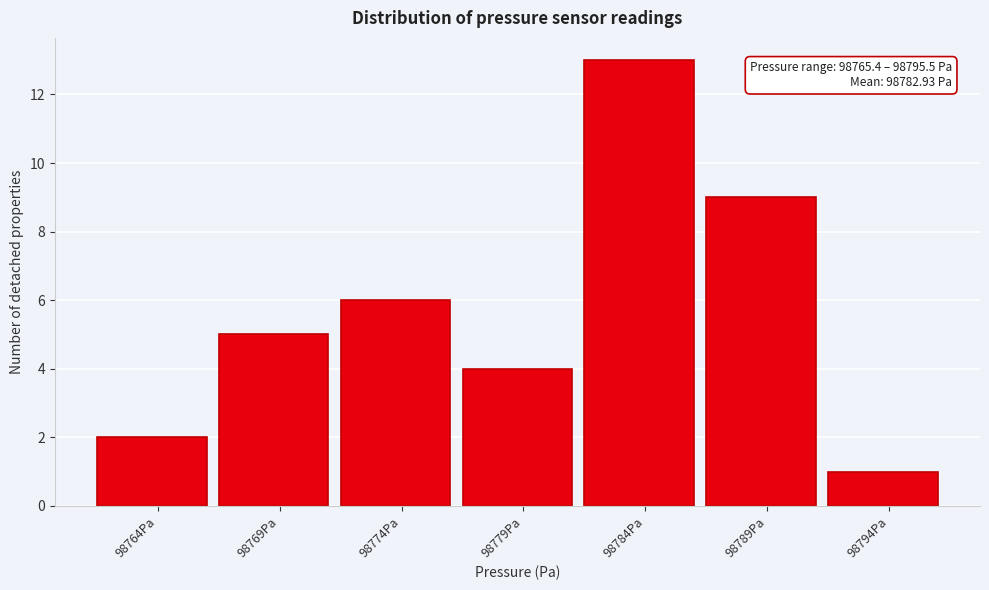

Reading right to left, extract all data points from this chart.

98794Pa=1	98789Pa=9	98784Pa=13	98779Pa=4	98774Pa=6	98769Pa=5	98764Pa=2